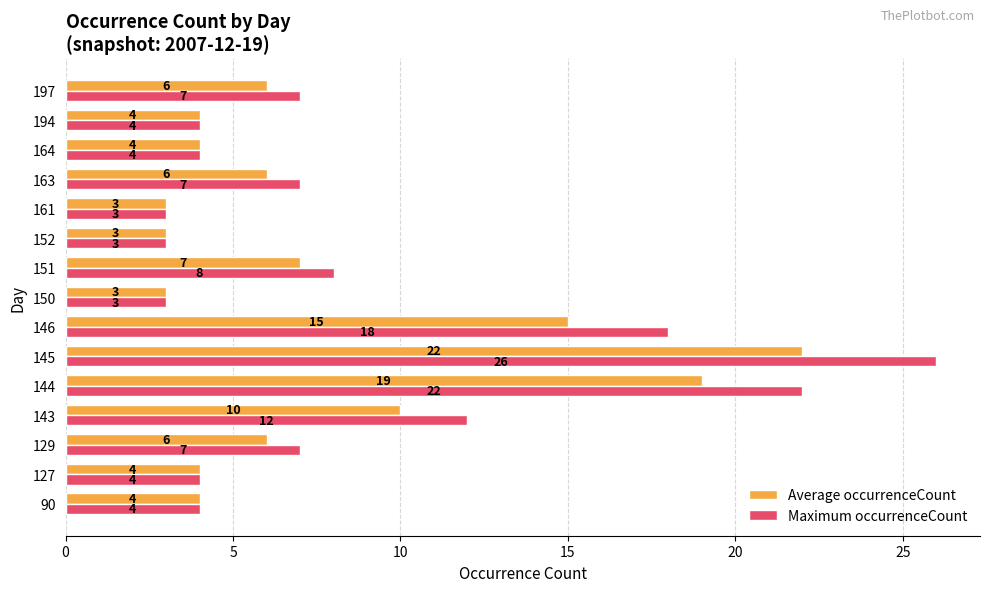

Which series changed the most between 90 and 197?

Maximum occurrenceCount